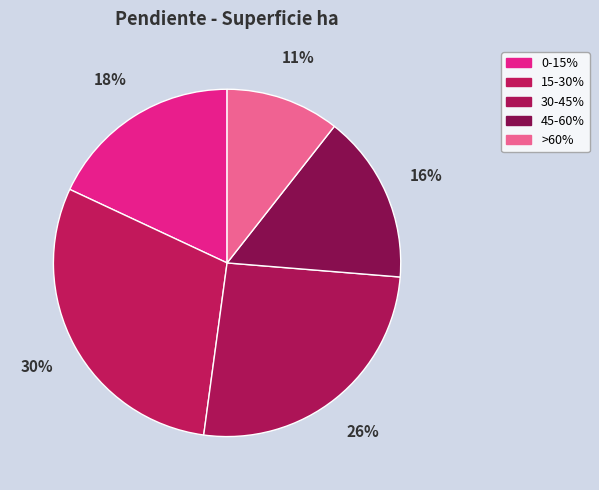

Which slice is the largest?

15-30%